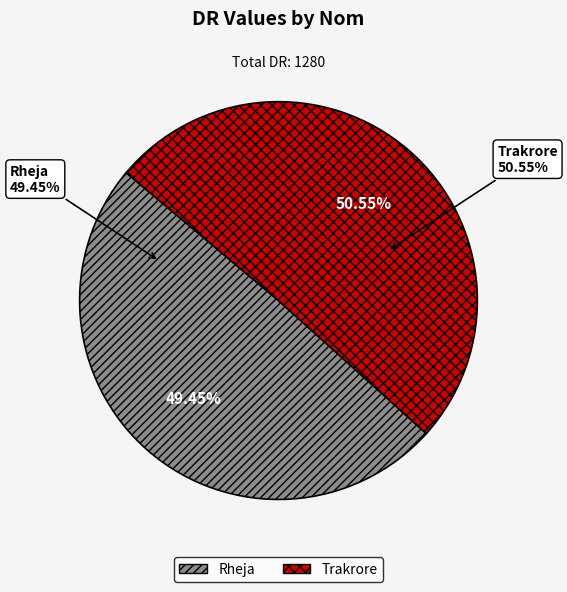

What is the change in value from Rheja to Trakrore?

+14